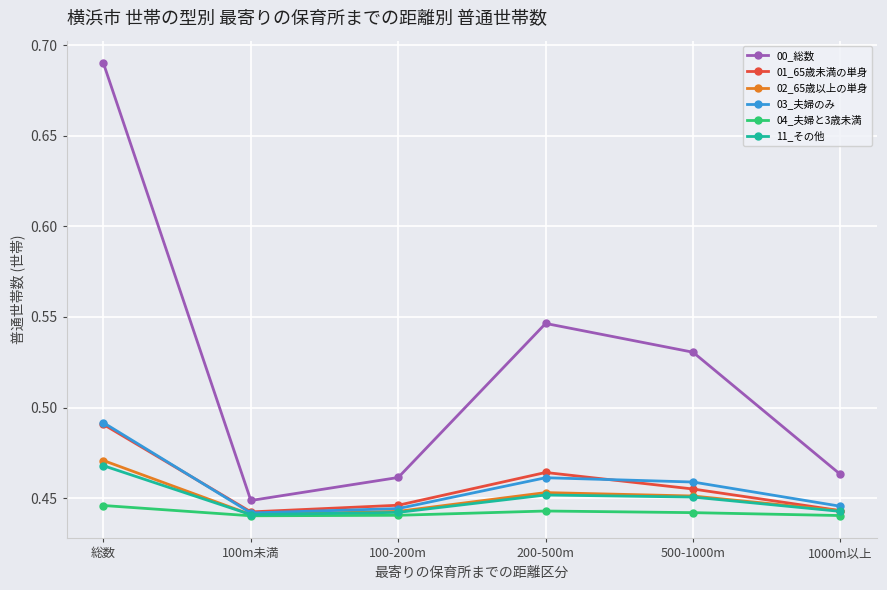

Does the chart have visible grid lines?

Yes